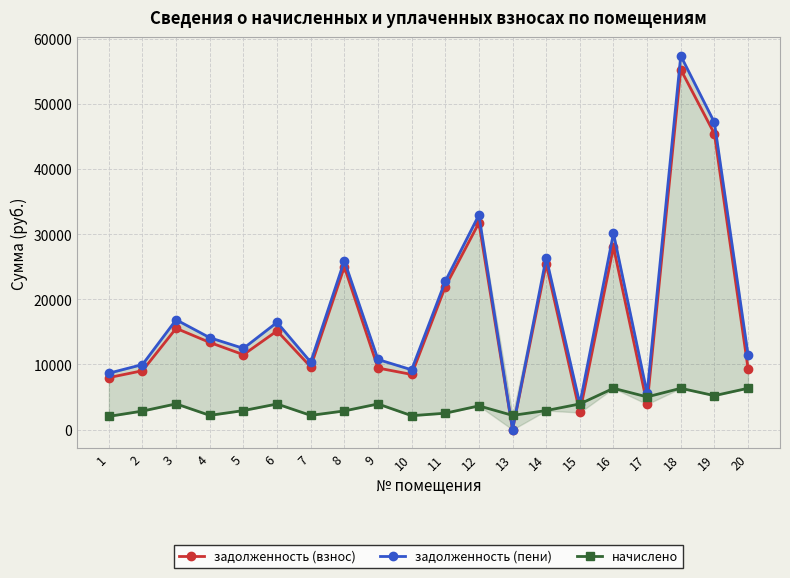

Count the number of data series in this chart.

3